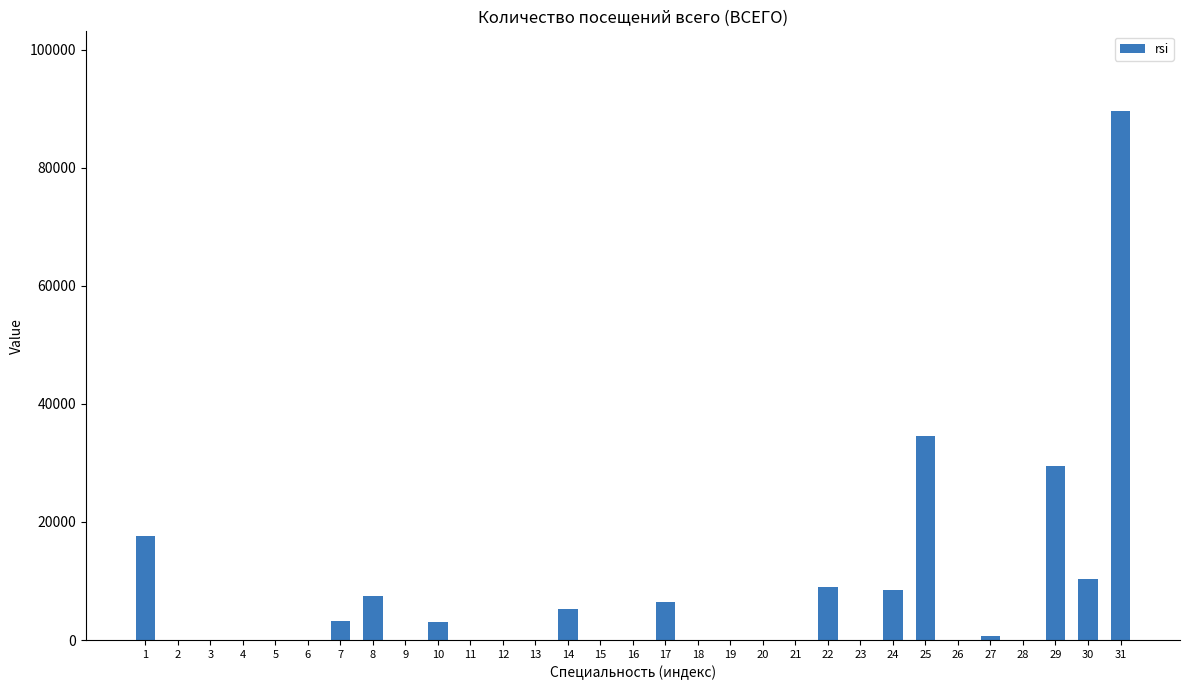

Approximately how many times larger is the value at 30 compared to 7?

3.2